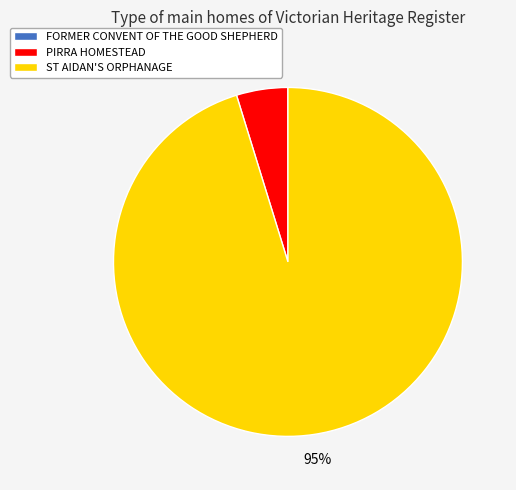

True or false: ST AIDAN'S ORPHANAGE accounts for 95% of the total.

True